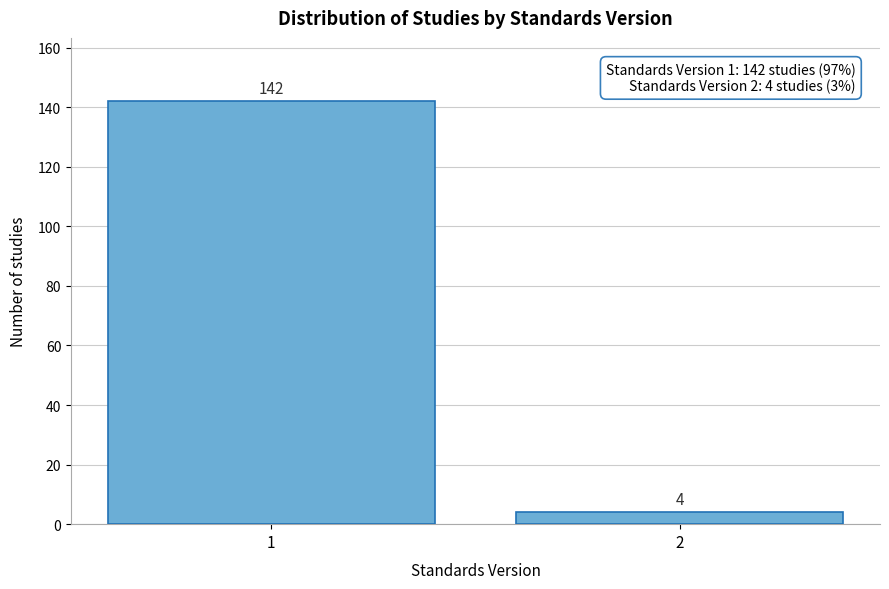

Reading left to right, what are all the values shown in this chart?

1=142	2=4